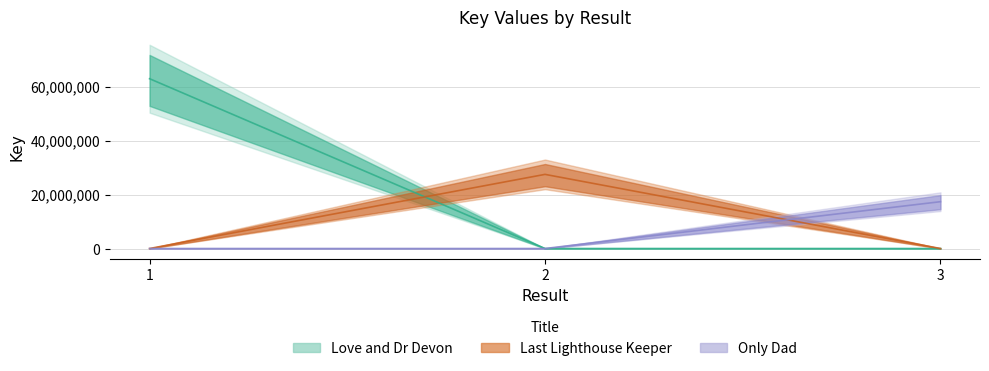

List the series in order of their overall mean, highest first.

Love and Dr Devon, Last Lighthouse Keeper, Only Dad